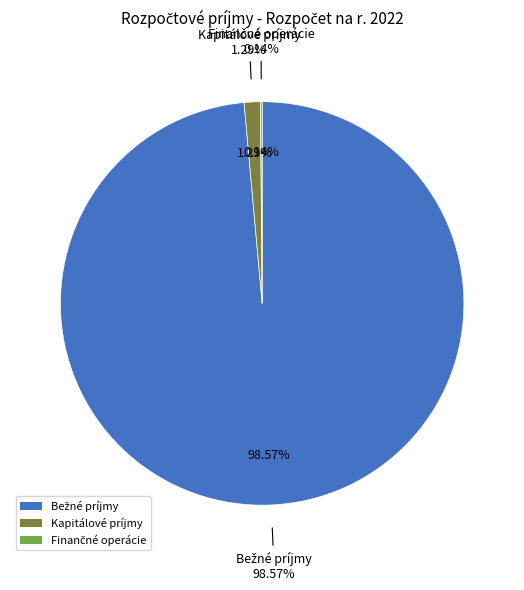

Count the number of slices in the pie.

3